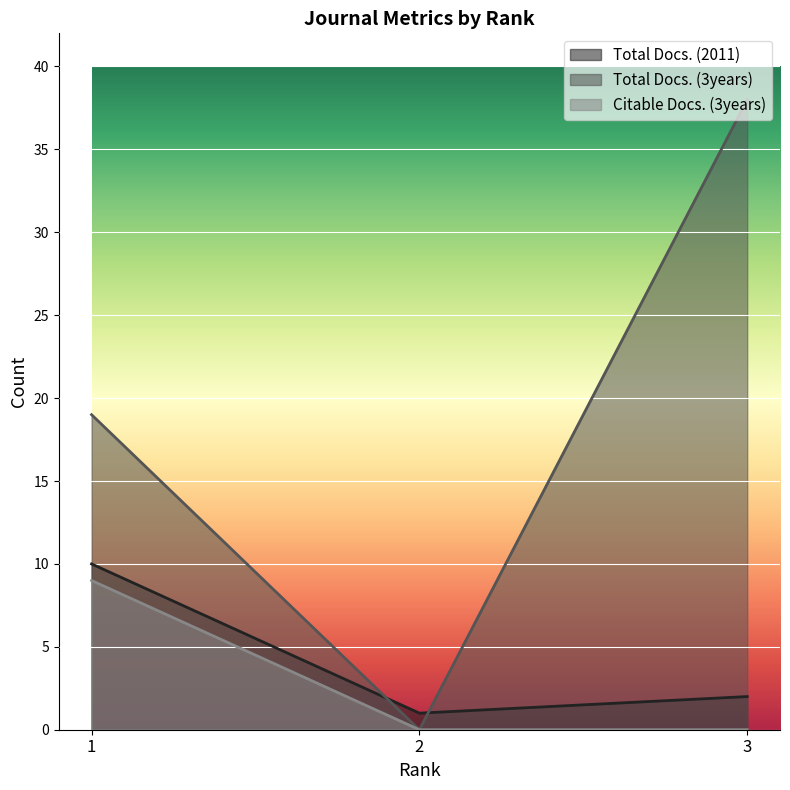

How many values in the Total Docs. (3years) series are below 19?

1